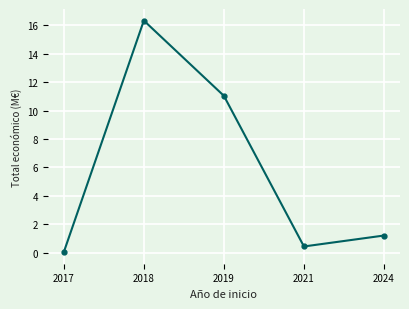

What is the maximum value shown in the chart?

16.3